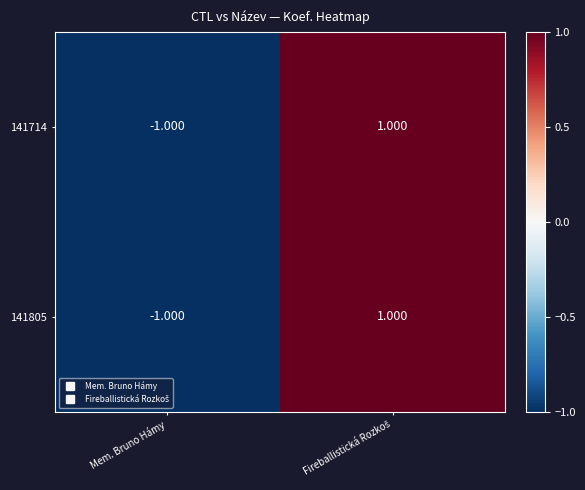

How many negative values does the 141805 series have?

1